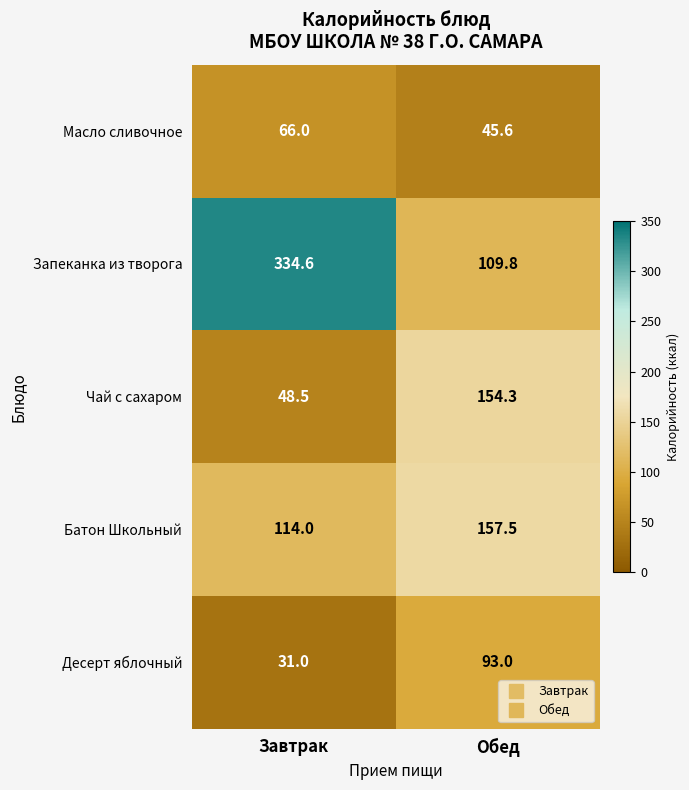

Reading left to right, list all the values displayed in this chart.

Масло сливочное: Завтрак=66.0	Обед=45.6
Запеканка из творога: Завтрак=334.6	Обед=109.8
Чай с сахаром: Завтрак=48.5	Обед=154.3
Батон Школьный: Завтрак=114.0	Обед=157.5
Десерт яблочный: Завтрак=31.0	Обед=93.0